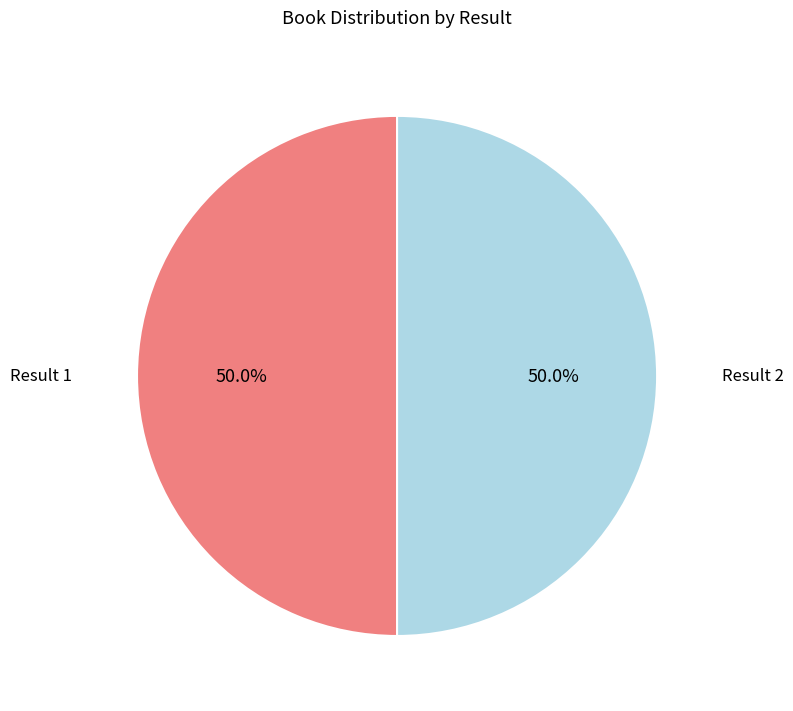

Combined, do Result 1 and Result 2 account for over 50%?

Yes